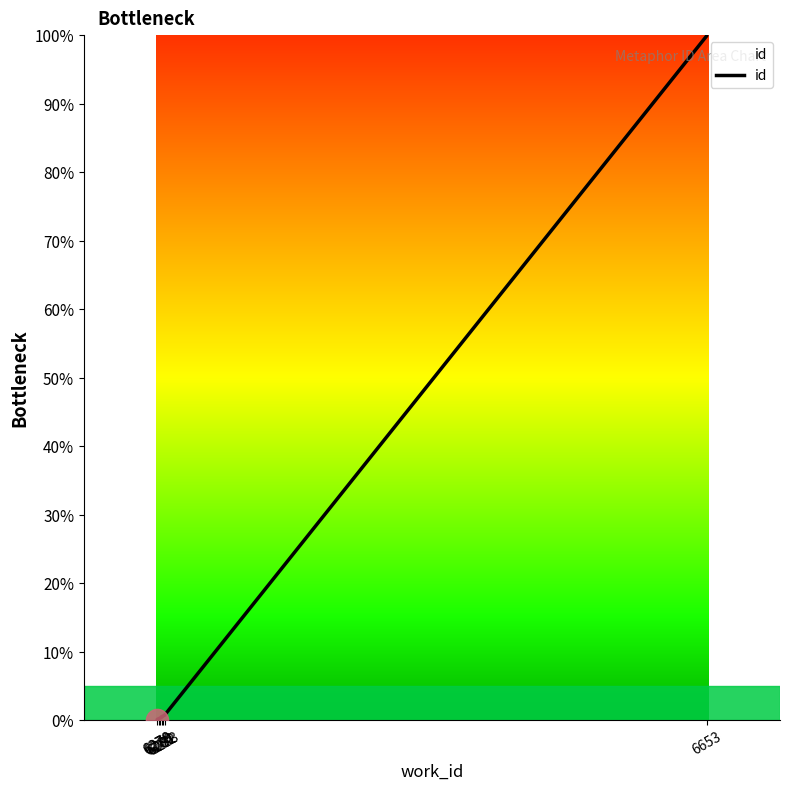

Which has a higher value, 6281 or 6283?

6283